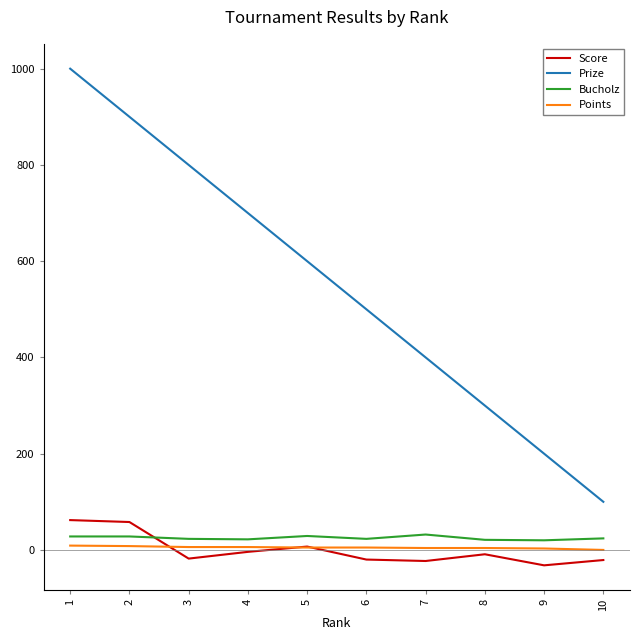

Is the value of Score at 2 greater than the value of Bucholz at 2?

Yes